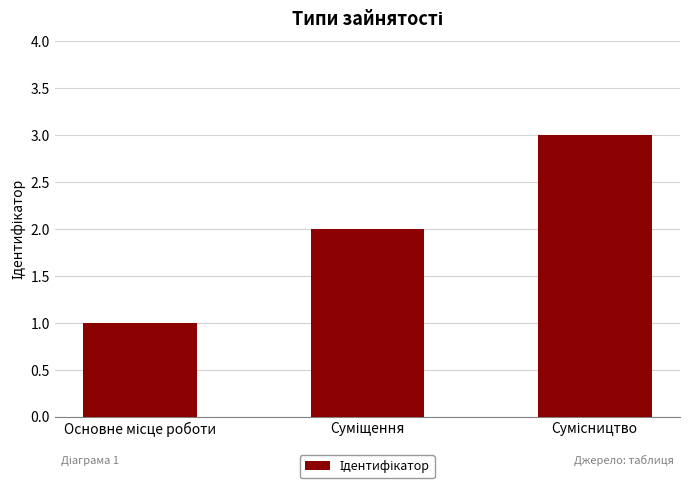

What is the greatest value displayed?

3